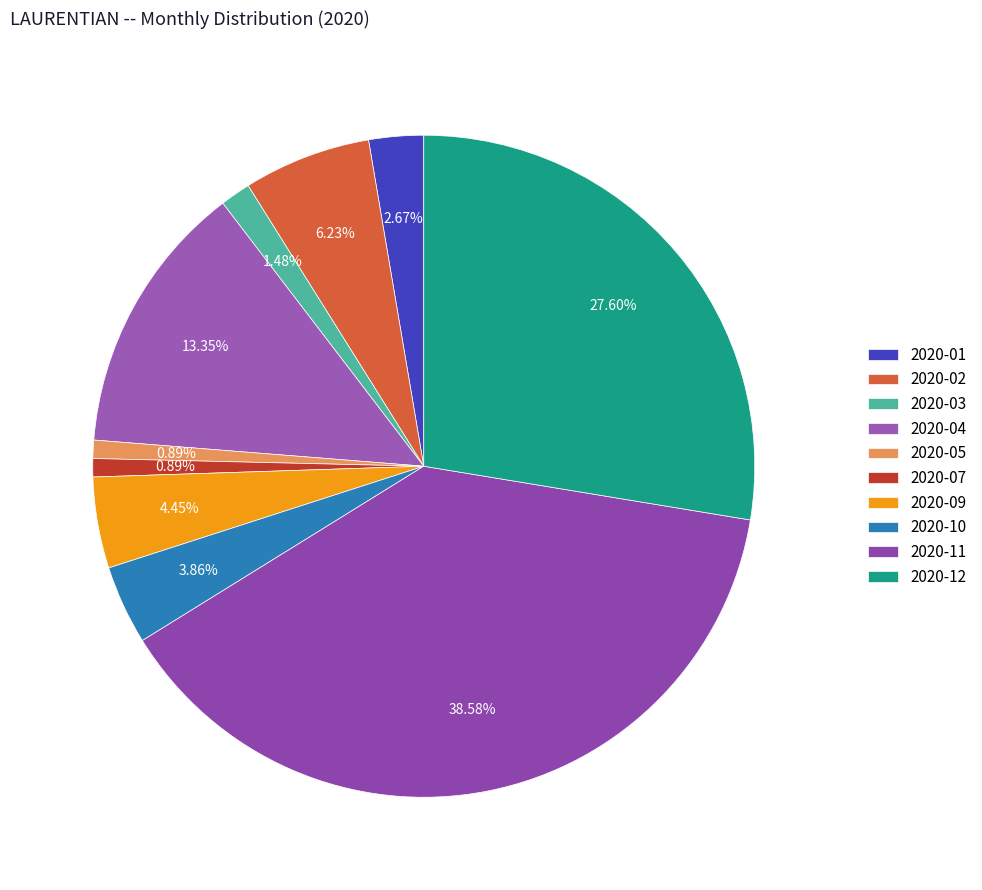

True or false: 2020-02 accounts for 6% of the total.

True